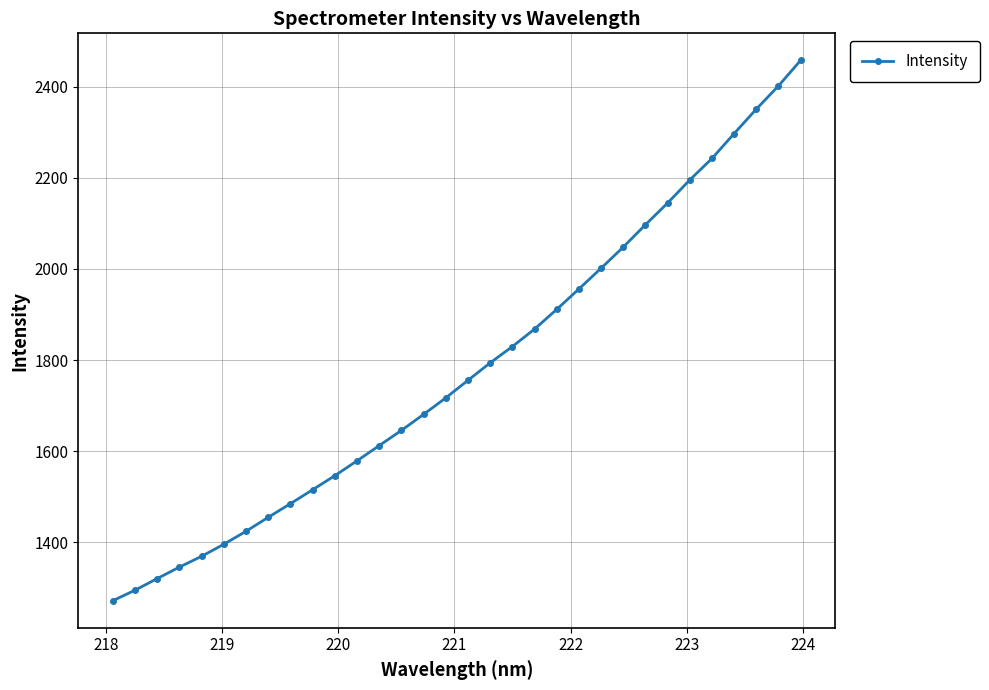

True or false: the data has more than 2 interior local peaks.

False